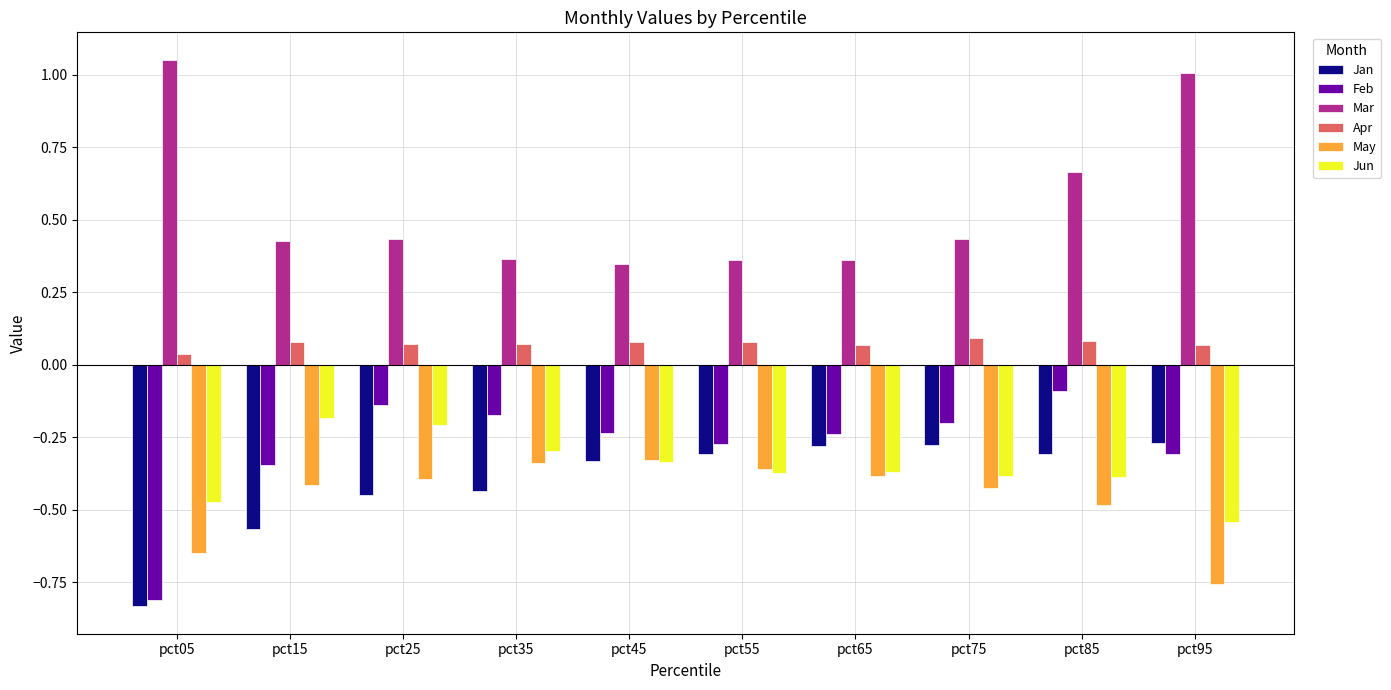

Is the value of Jun at pct15 greater than the value of Jan at pct75?

Yes